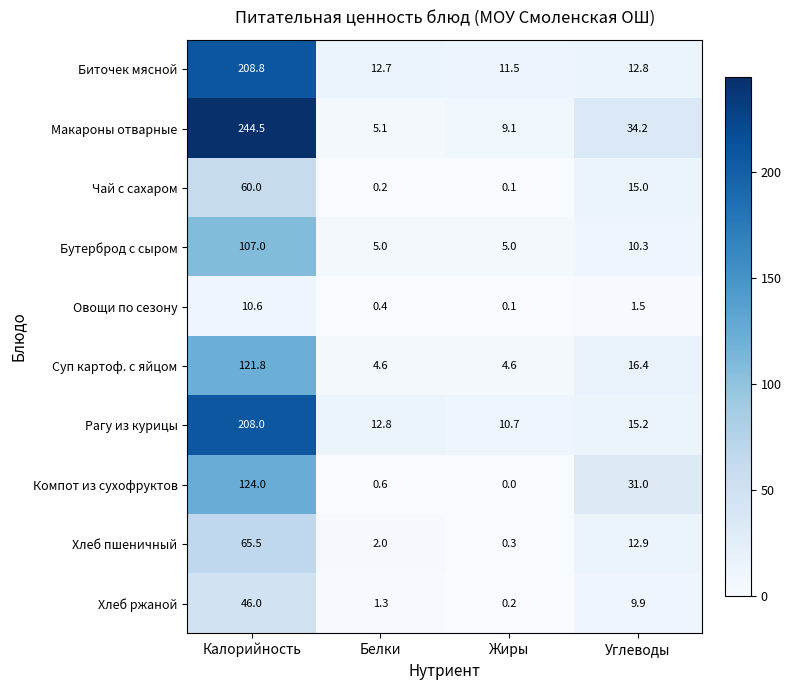

Where is Овощи по сезону nearest to the value 5?

Углеводы